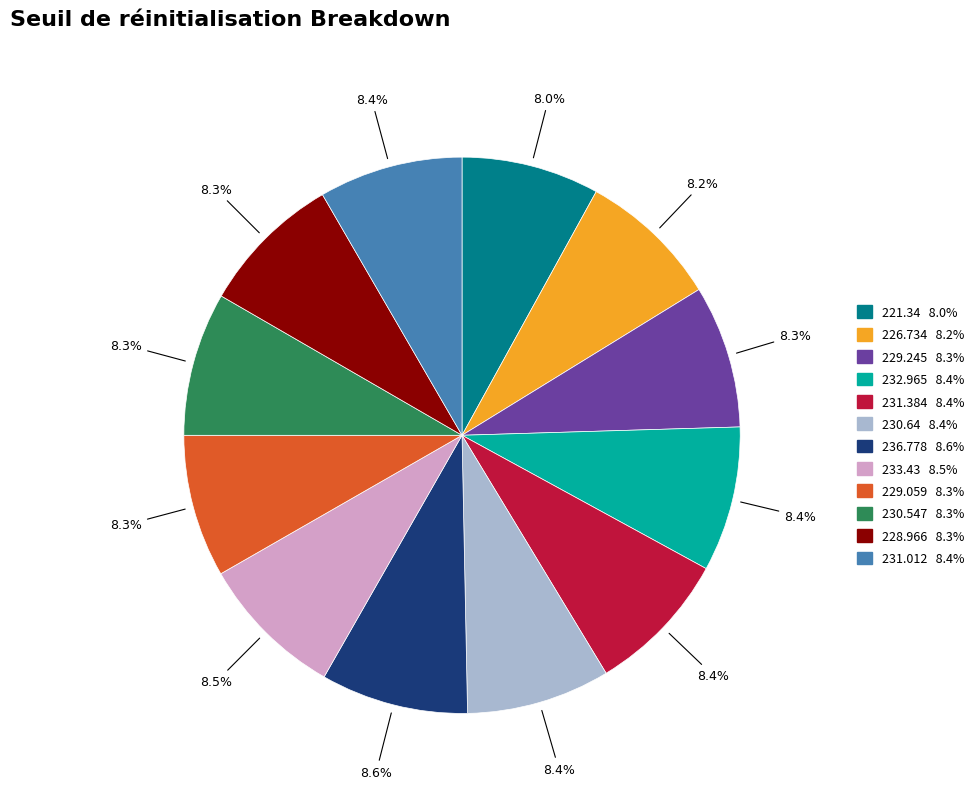

Does any single category account for the majority?

No